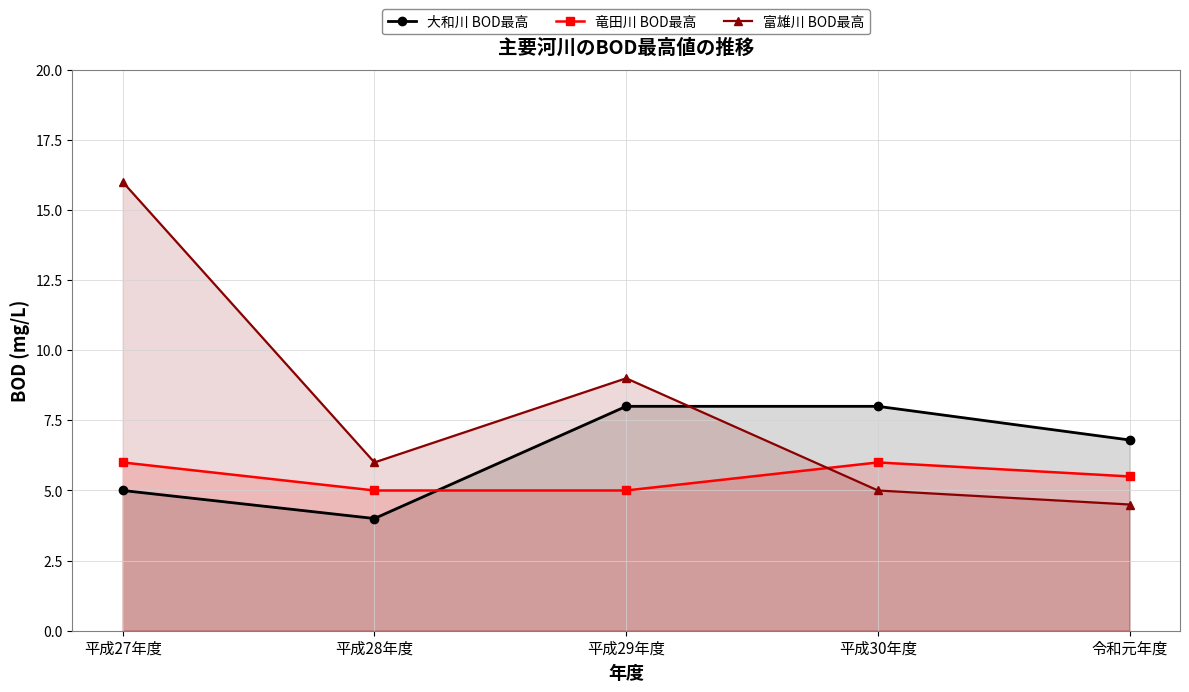

At which category is the sum across all series the highest?

平成27年度